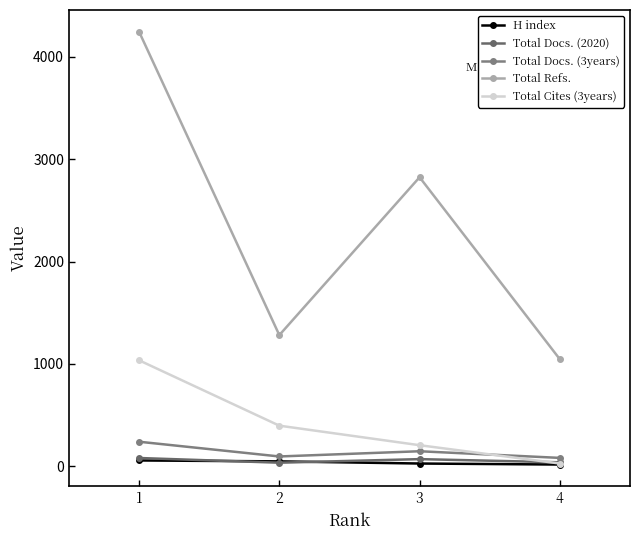

What is the value of the Total Cites (3years) point at the 4th from the left?

26